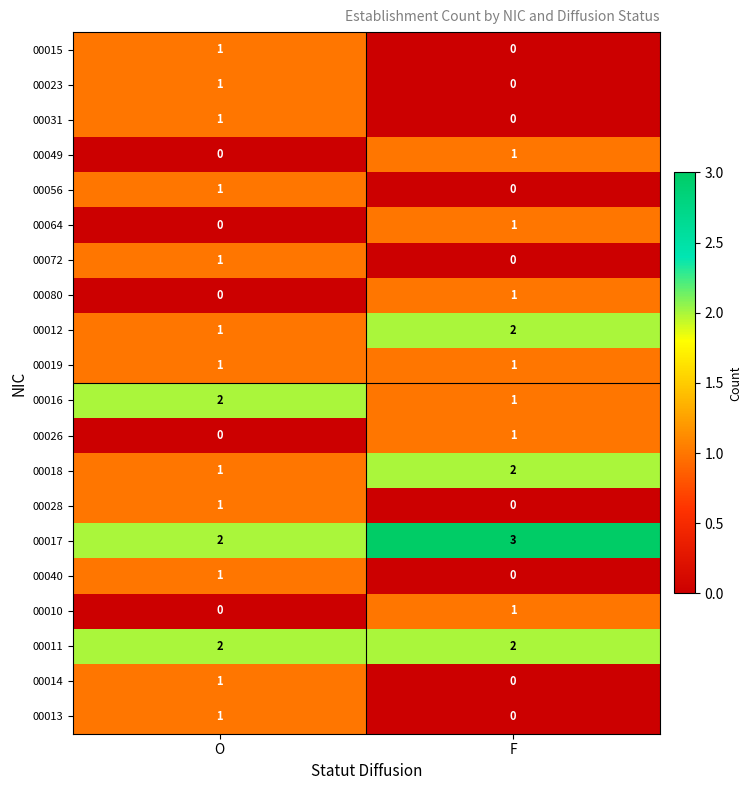

The 00023 series shows 0 at F. True or false?

True